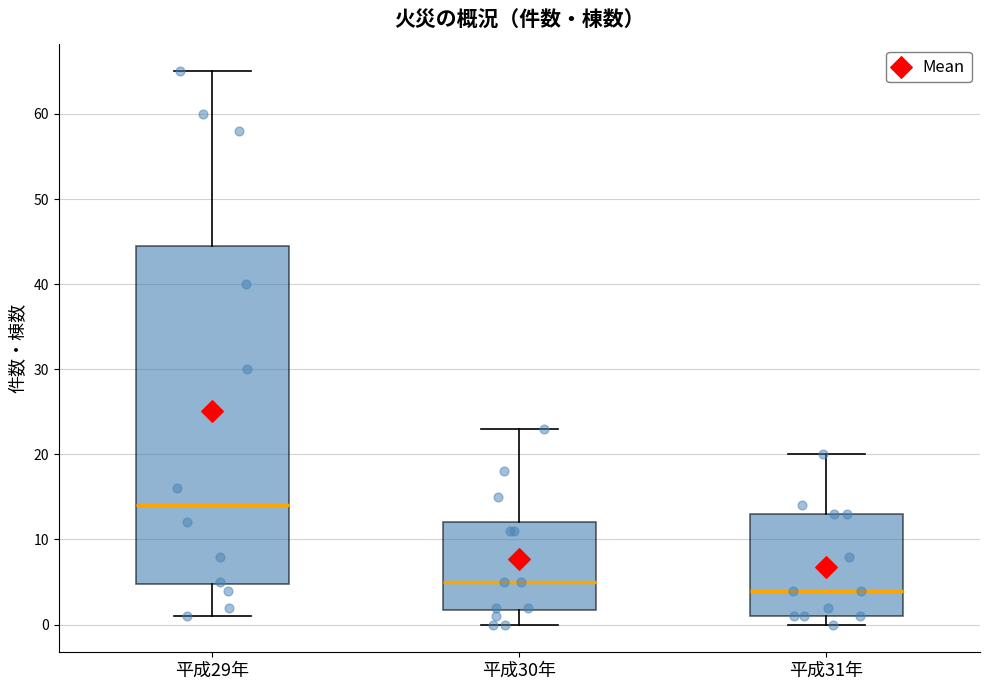

Reading left to right, transcribe this box plot: for each box, give where its median line is, the range the box spans, and where its two whiskers end, as read against the y-axis. The values are not printed on the chart, so give them approximately, as read against the axis.

平成29年: median 14, box 5 to 45, whiskers 1 to 65
平成30年: median 5, box 2 to 12, whiskers 0 to 23
平成31年: median 4, box 1 to 13, whiskers 0 to 20